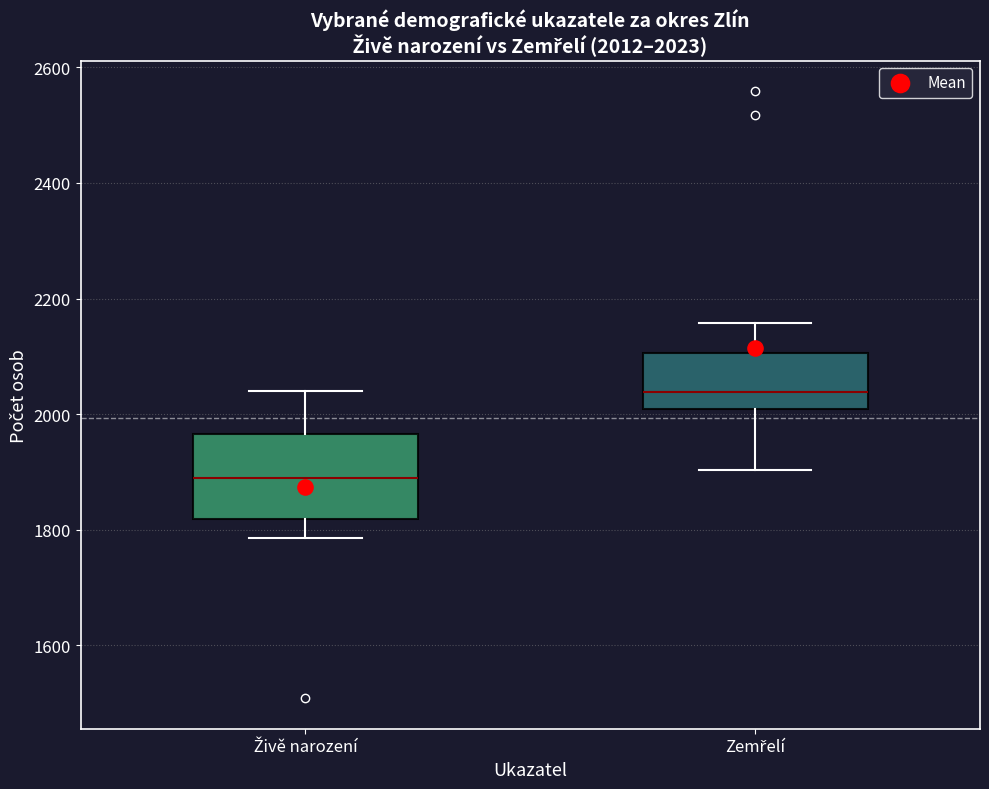

Which box has the highest median line?

Zemřelí